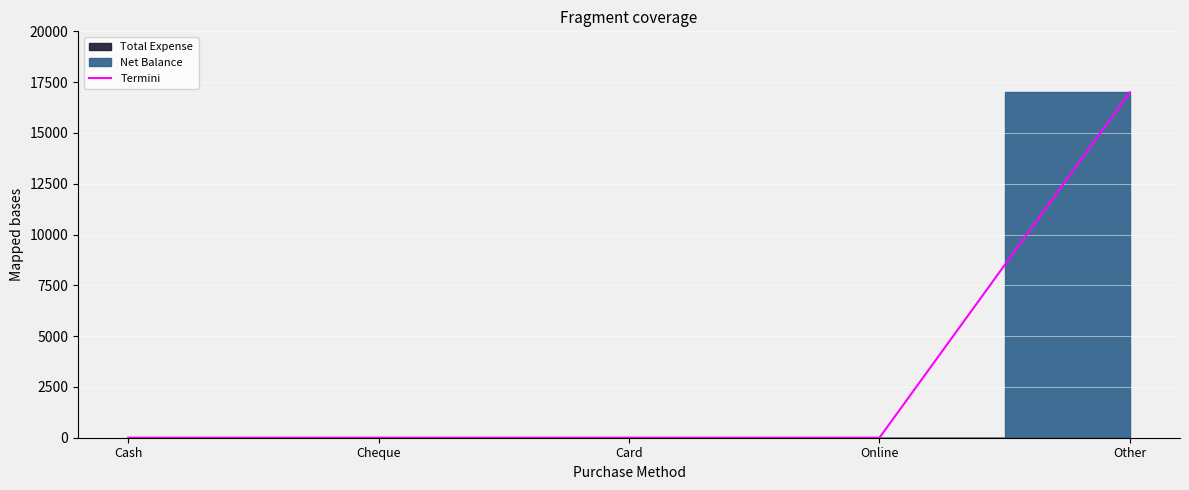

True or false: there are more than 1 points higher than both neighbors.

False